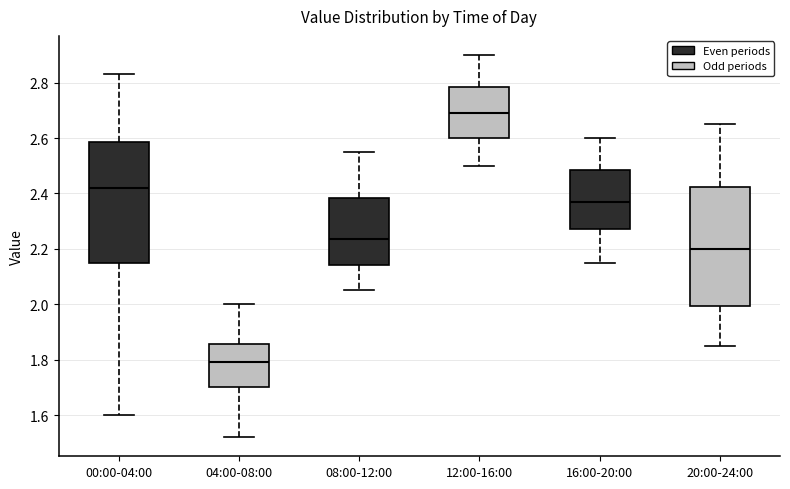

Which box has the highest median line?

12:00-16:00